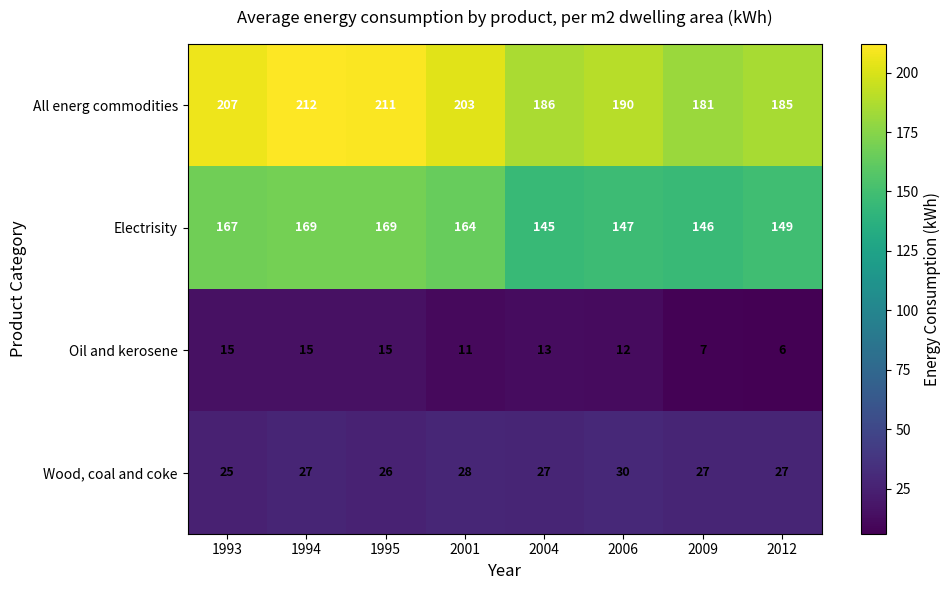

Is the value of Electrisity at 2004 greater than the value of All energ commodities at 1995?

No